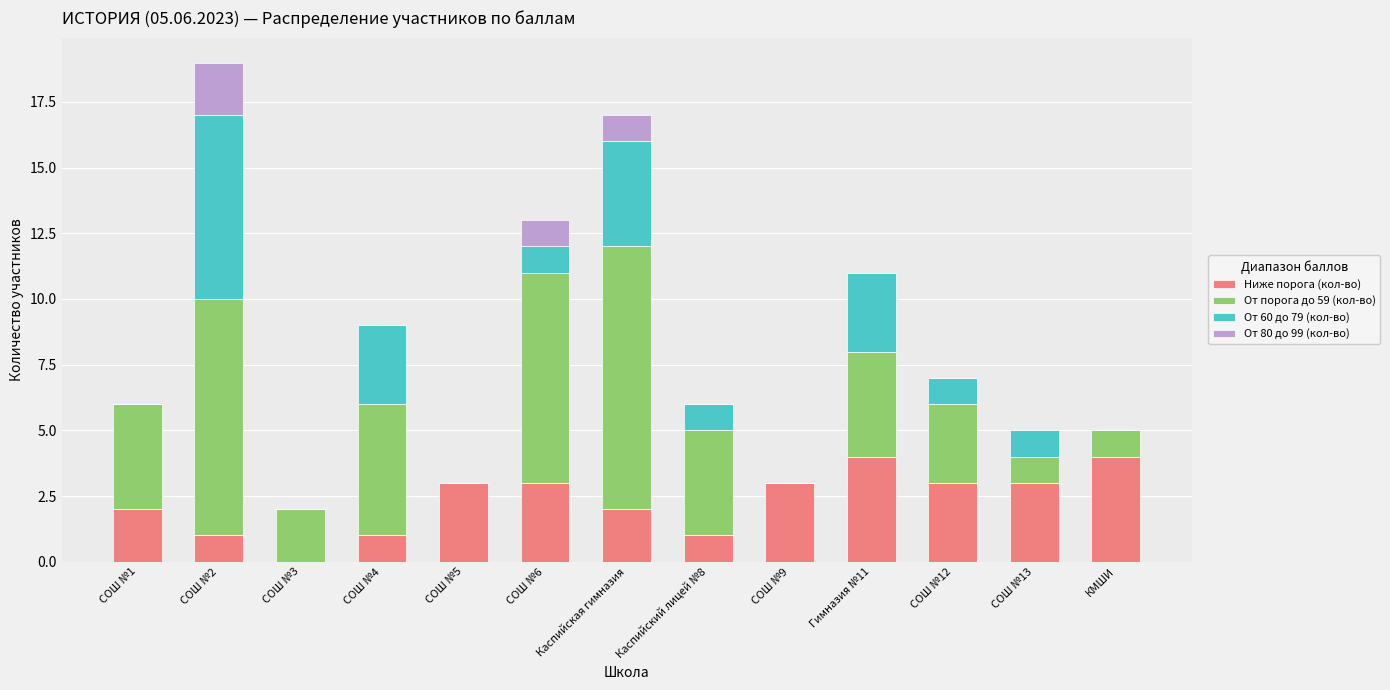

What is the sum of all Ниже порога (кол-во) values?

30